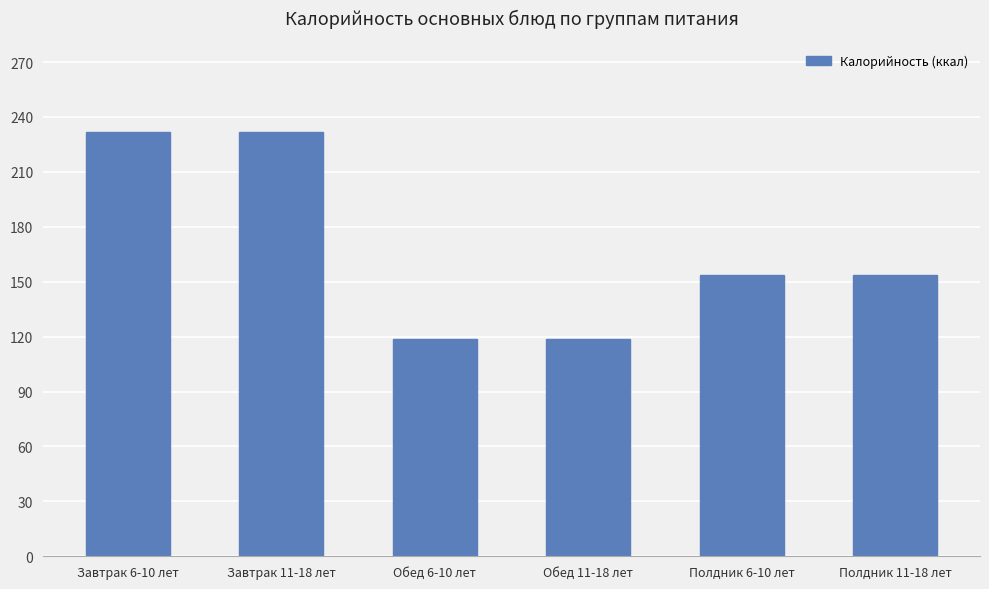

Which has a higher value, Полдник 11-18 лет or Завтрак 6-10 лет?

Завтрак 6-10 лет